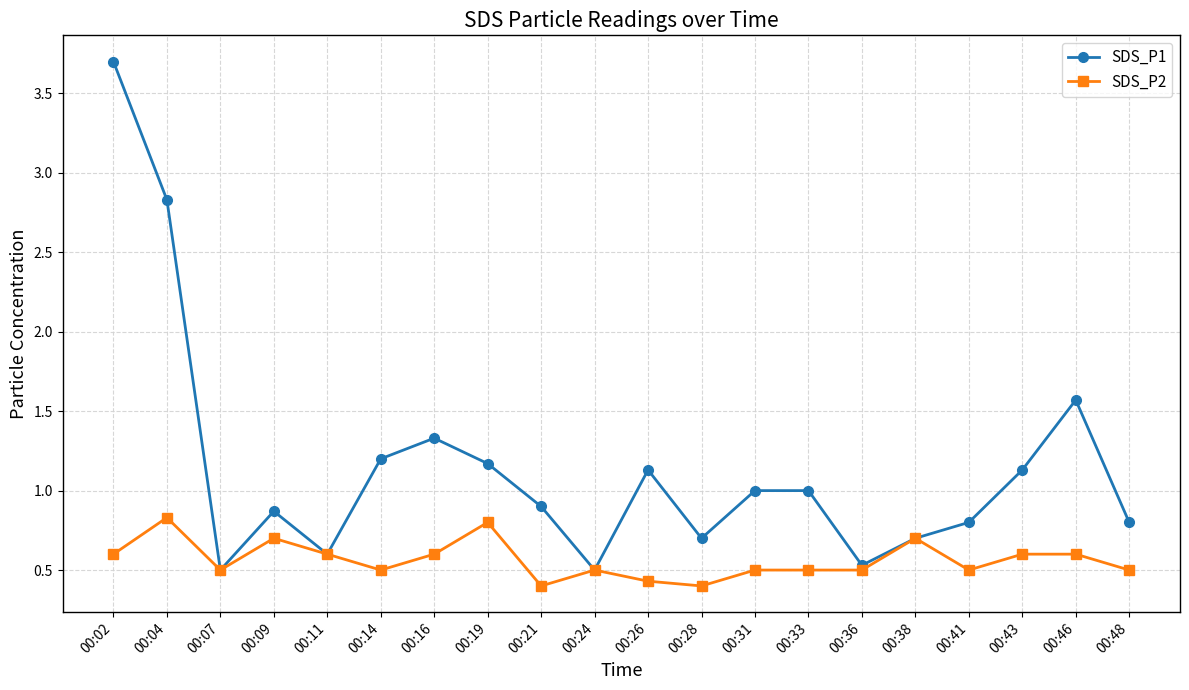

What is the maximum value shown in the chart?

3.7